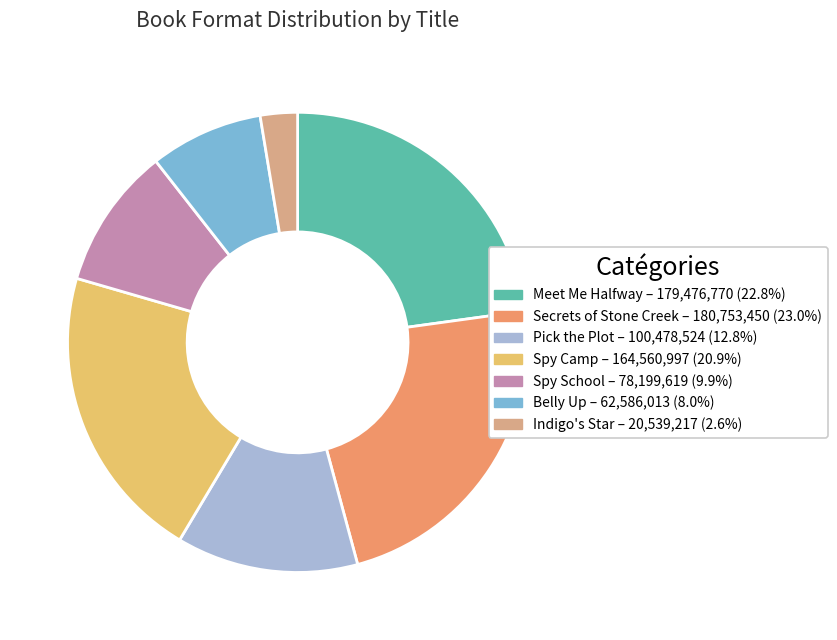

Do Spy Camp – 164,560,997 (20.9%) and Indigo's Star – 20,539,217 (2.6%) together represent more than half of the pie?

No